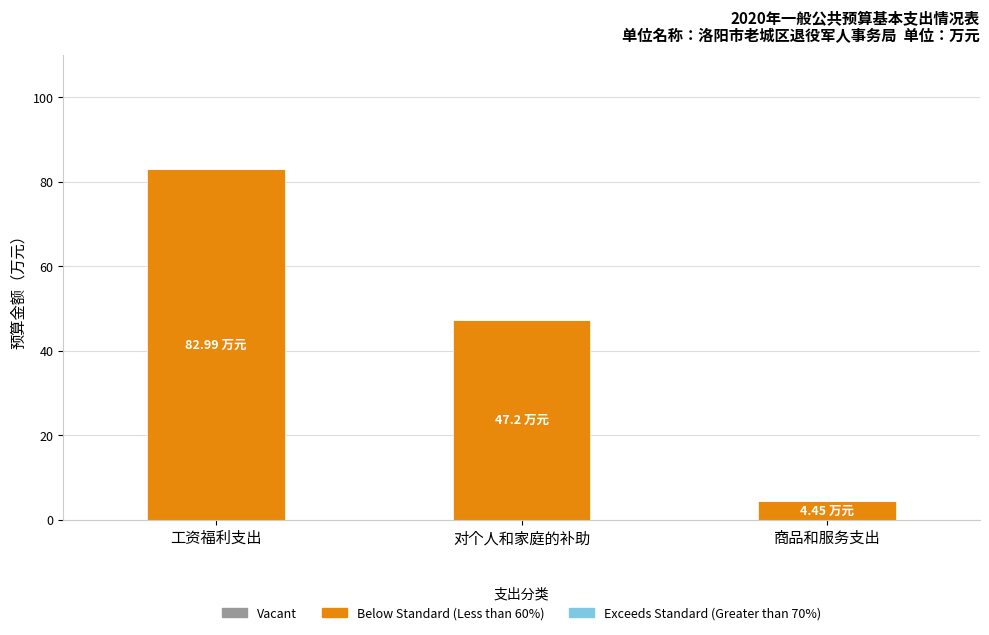

Between 商品和服务支出 and 工资福利支出, which is larger?

工资福利支出